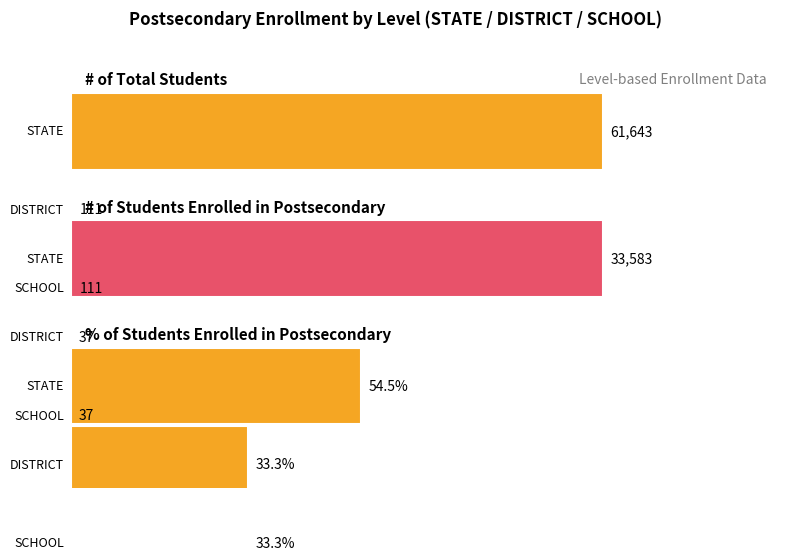

Count the number of categories in the chart.

3